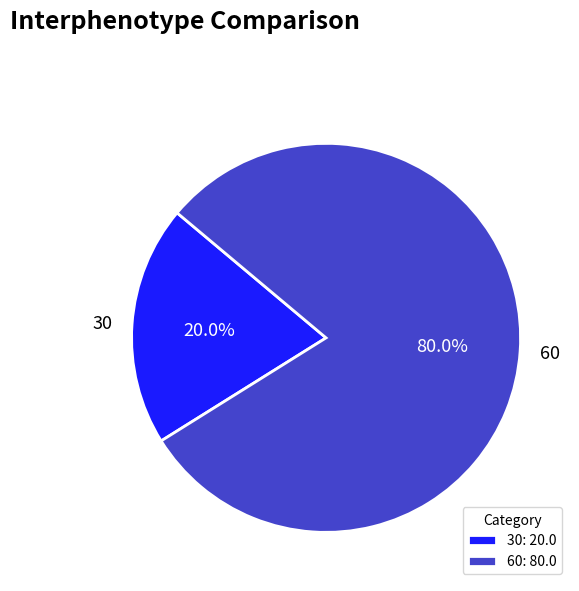

Between 30 and 60, which is larger?

60